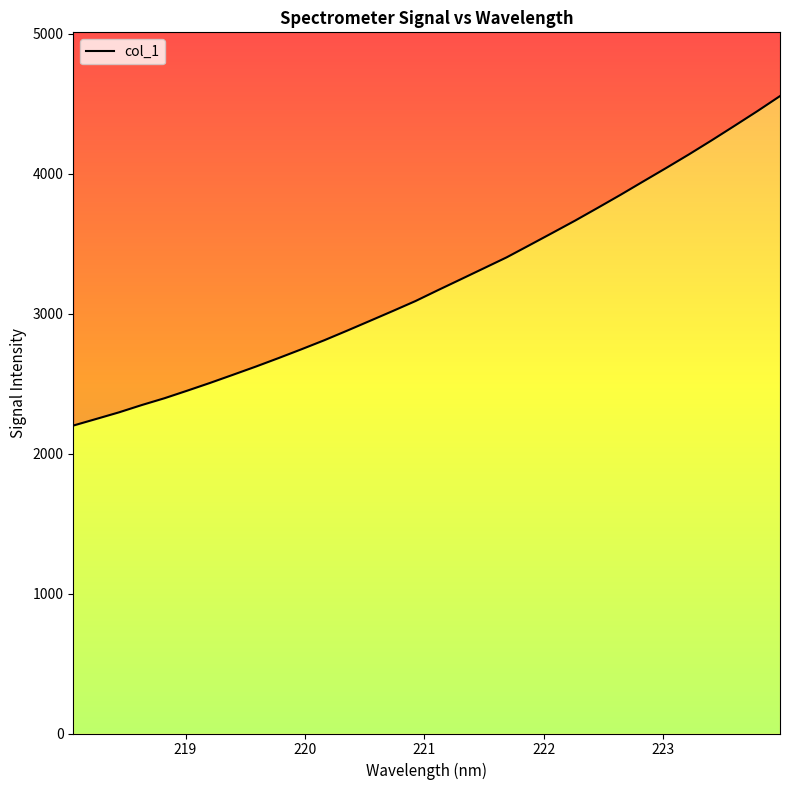

What is the smallest value displayed?

2201.1